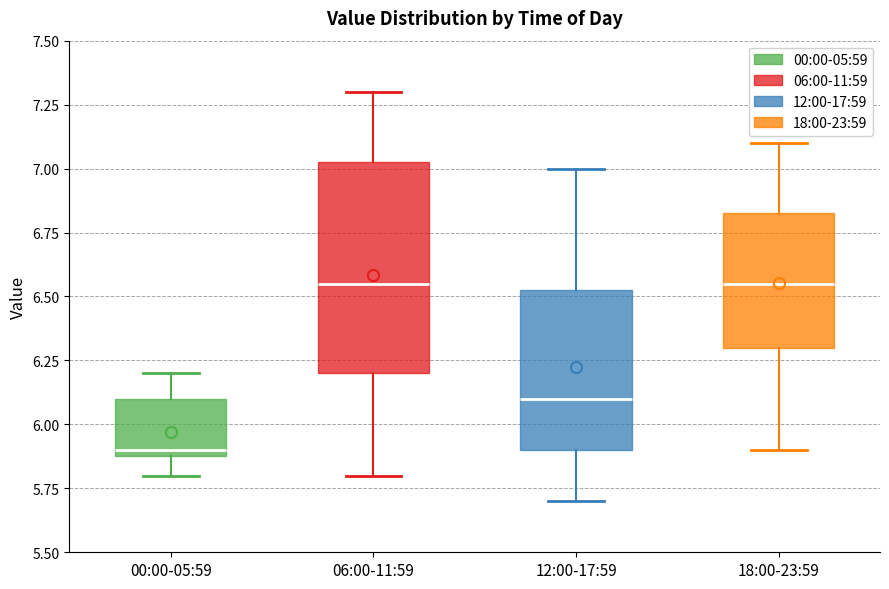

Comparing the boxes themselves (not the whiskers), which one is the tallest?

06:00-11:59